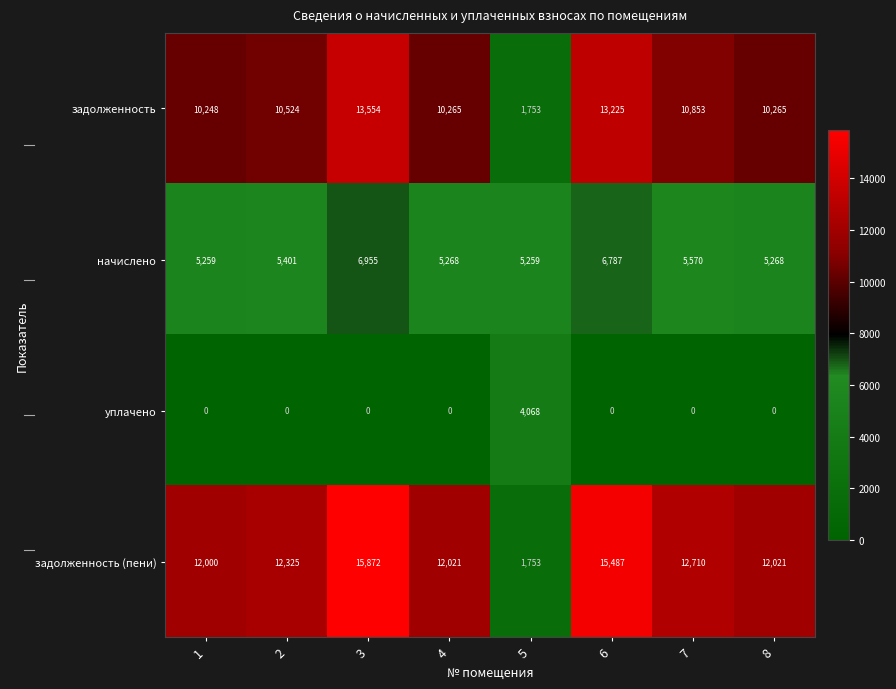

Which series has the largest total across all categories?

задолженность (пени)